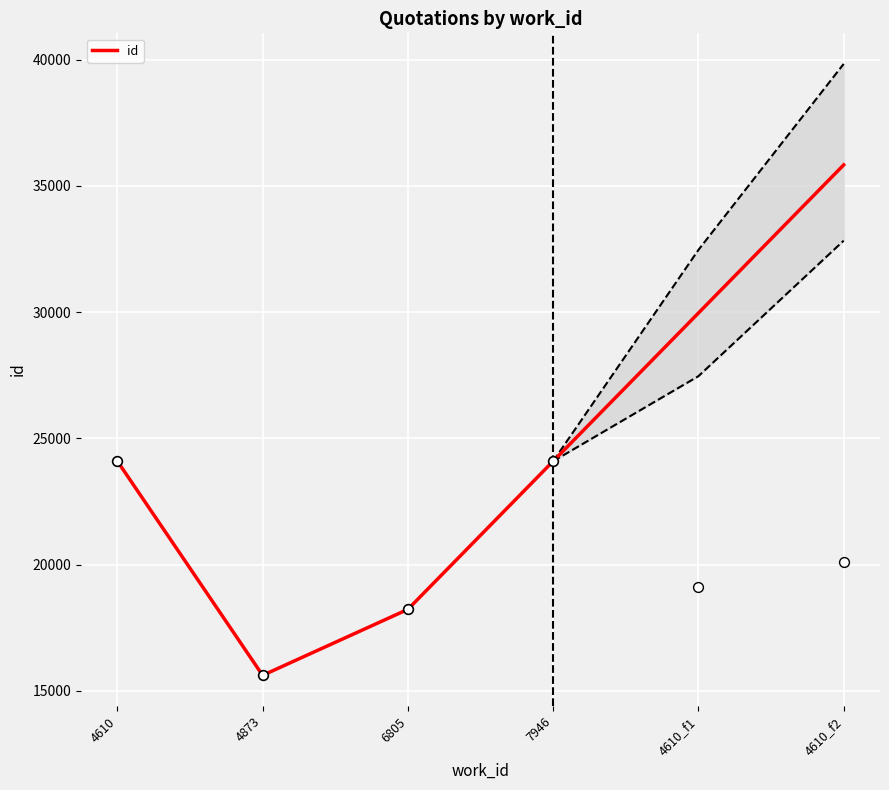

Which has a higher value, 4610 or 4873?

4610